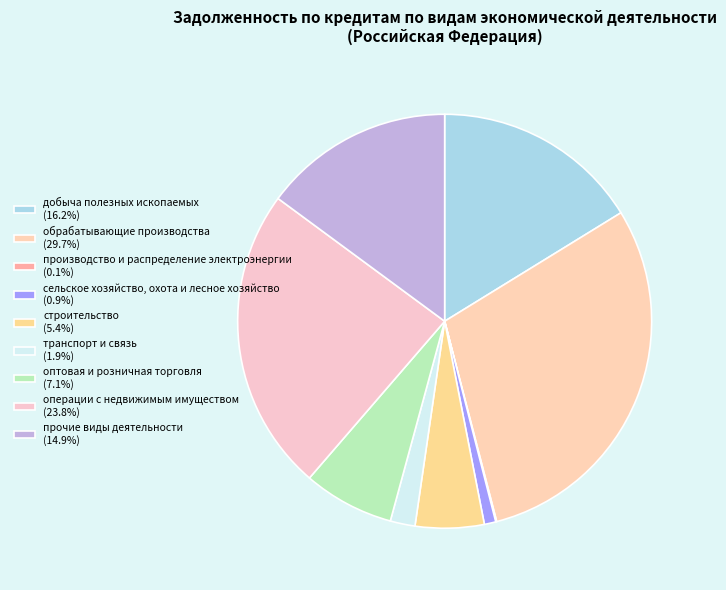

To the nearest percent, what is the combined percentage of обрабатывающие производства and сельское хозяйство, охота и лесное хозяйство?

31%